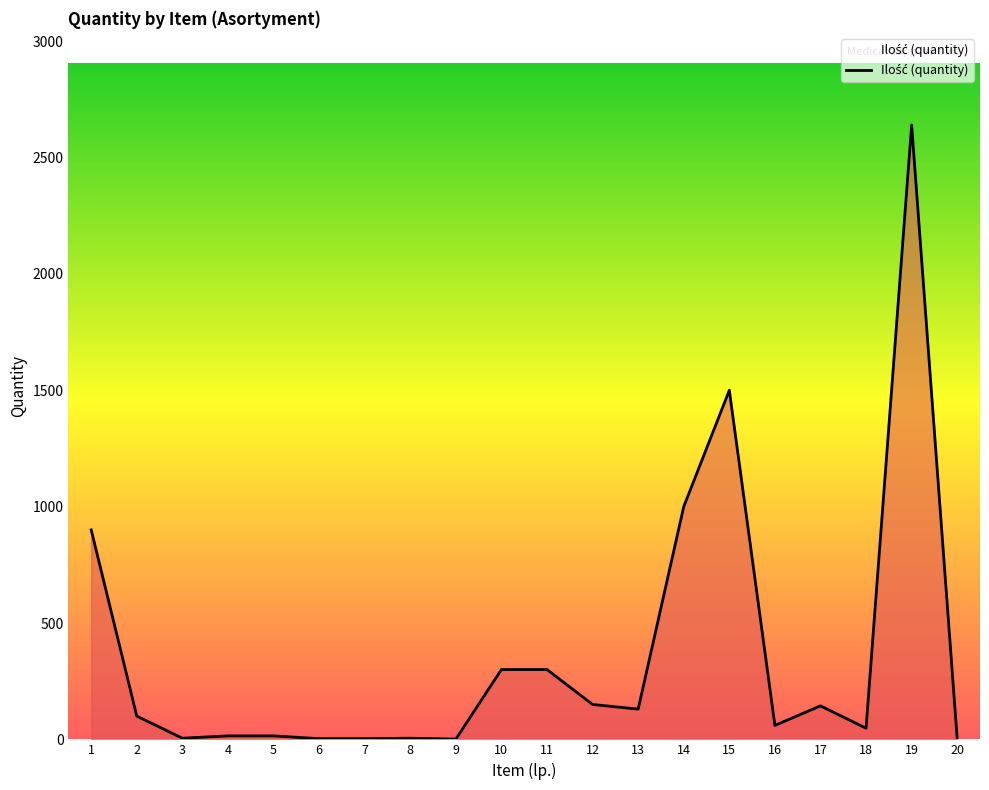

Is it true that the value at 1 is 900?

True